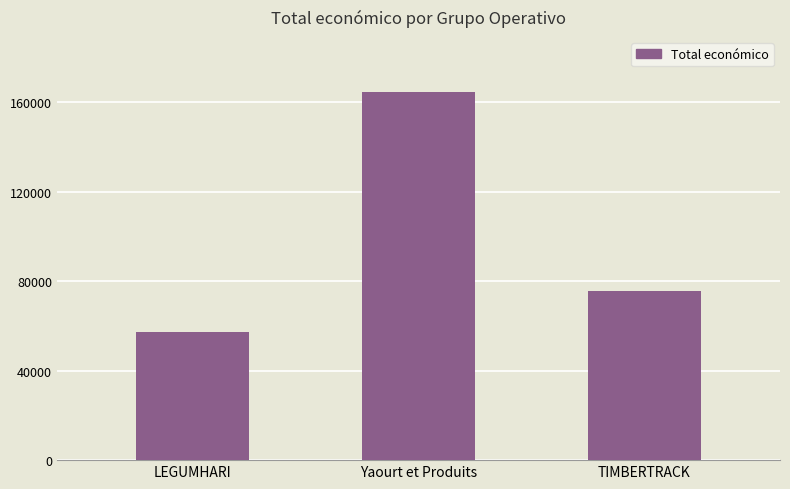

Rank the categories by value from lowest to highest.

LEGUMHARI, TIMBERTRACK, Yaourt et Produits